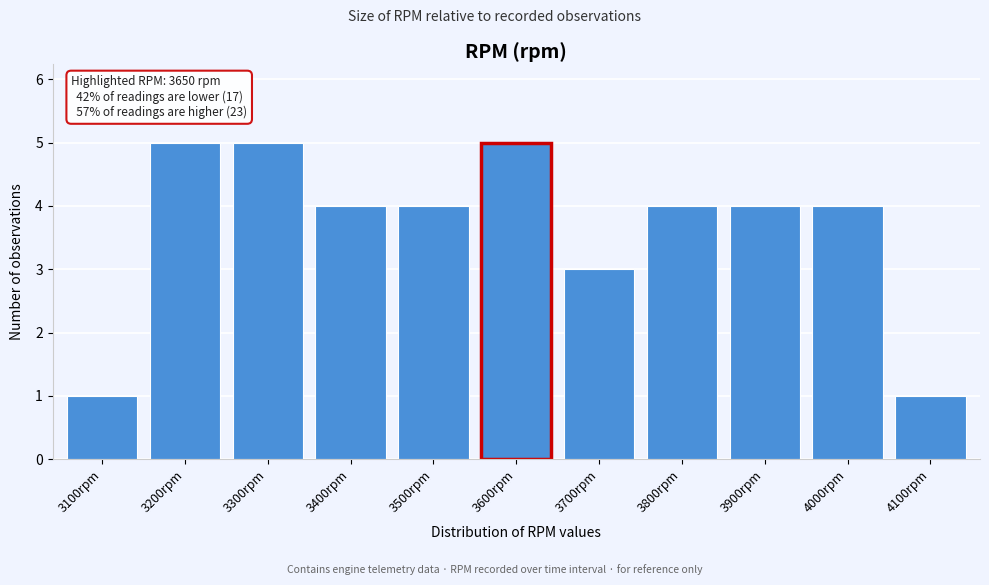

Reading left to right, extract all data points from this chart.

1	5	5	4	4	5	3	4	4	4	1